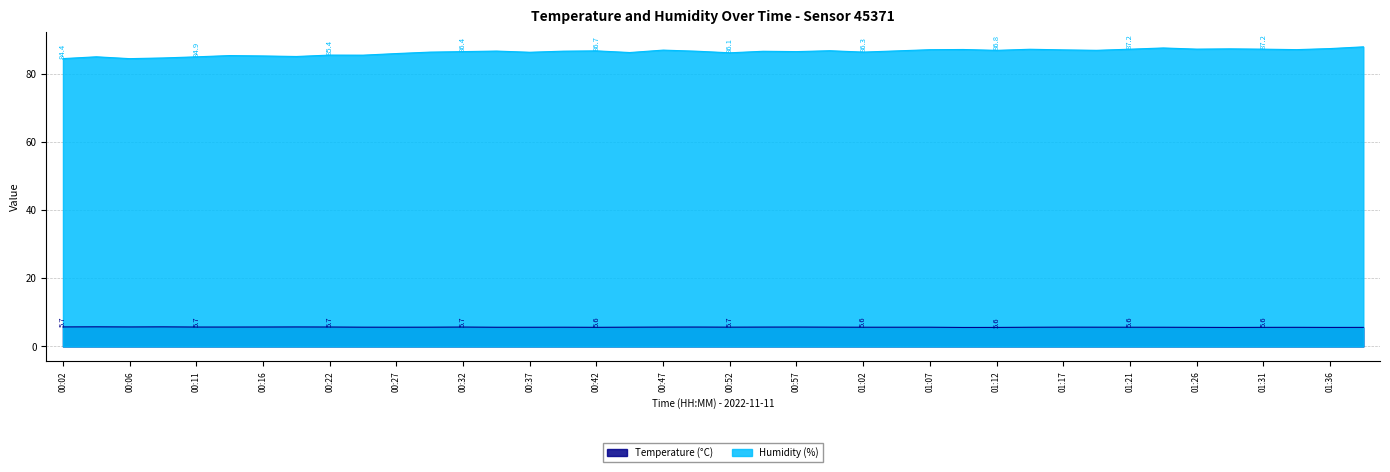

Which series changed the most between 00:49 and 00:55?

Humidity (%)